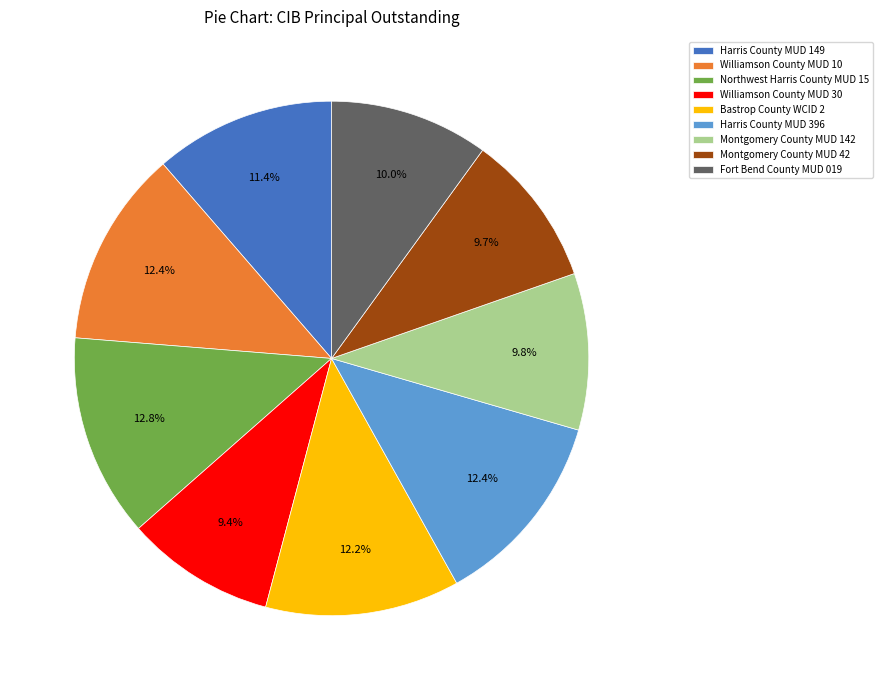

What portion of the pie excludes Montgomery County MUD 42?

90.3%